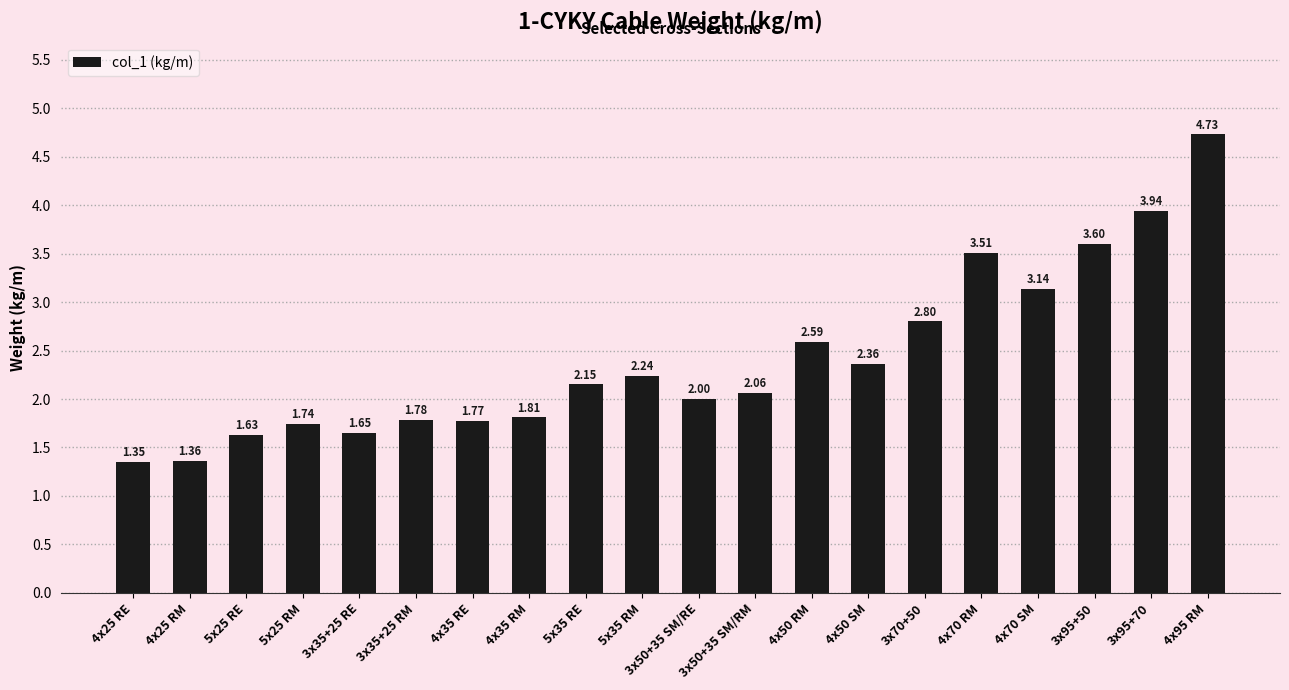

What is the sum of the values at 4x25 RM and 5x35 RM?

3.6